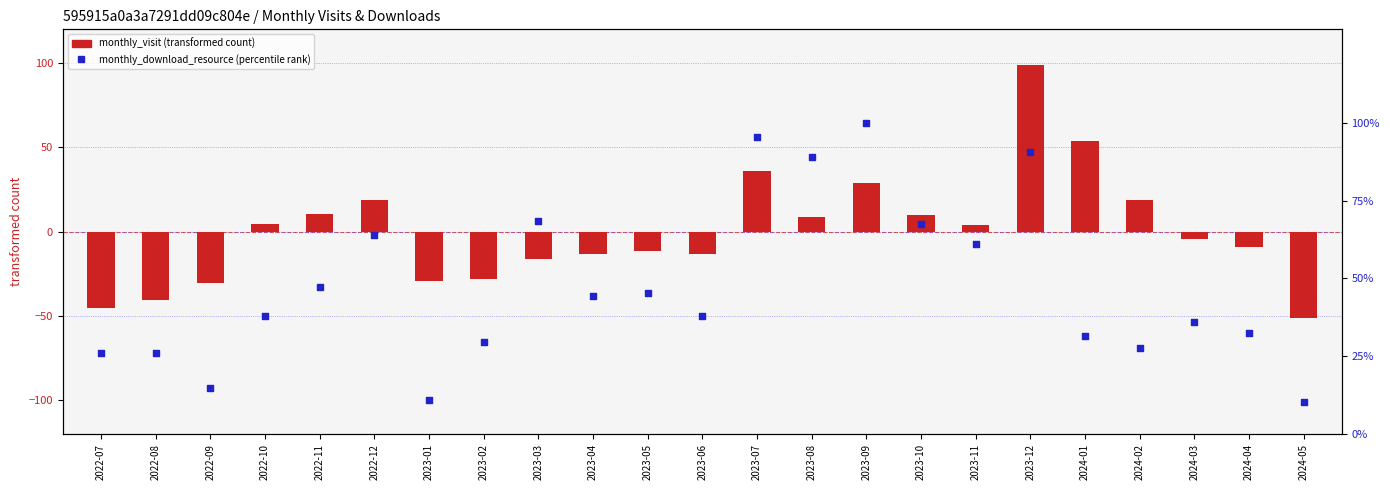

Is the value of monthly_visit (transformed) at 2022-08 greater than the value of monthly_download_resource (percentile) at 2022-08?

No